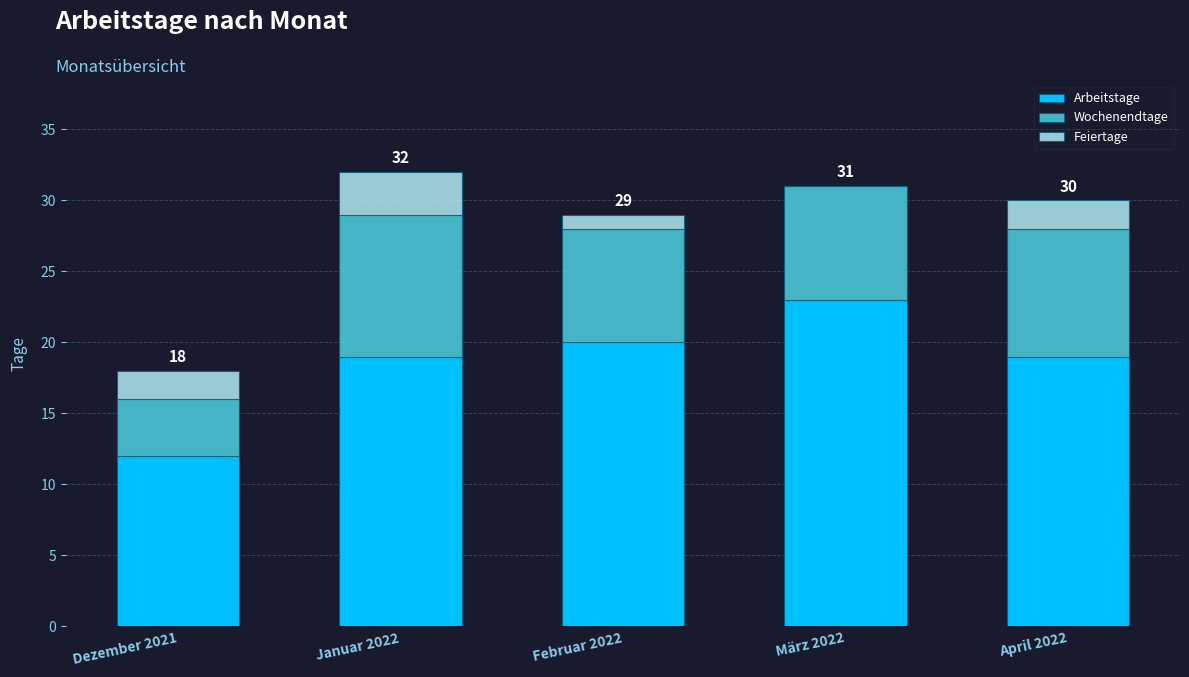

What is the total value across all series at April 2022?

30